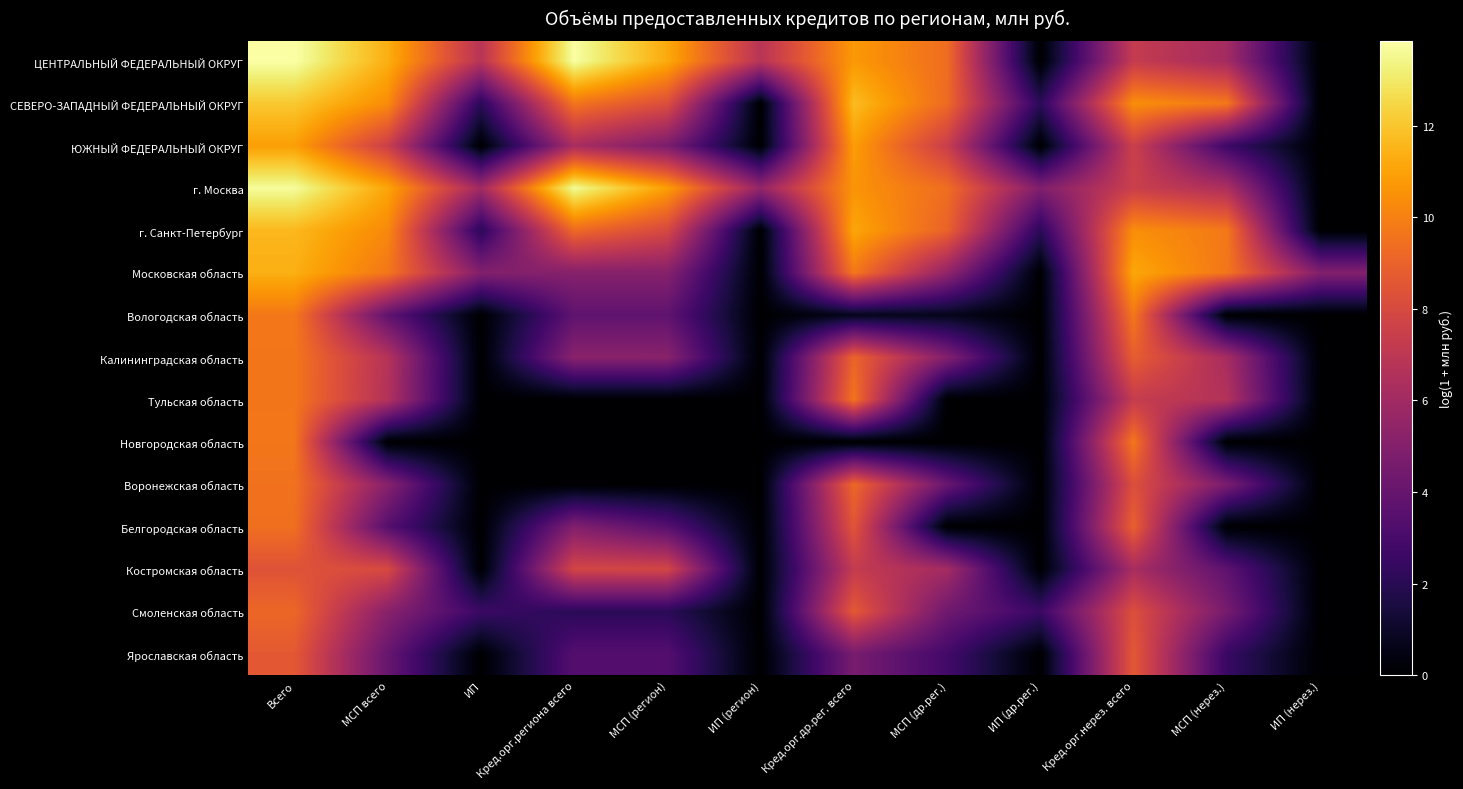

At Кред.орг.др.рег. всего, list the series in order from smallest to largest.

Новгородская область, Вологодская область, Ярославская область, Костромская область, Белгородская область, Смоленская область, Калининградская область, Воронежская область, Тульская область, Московская область, г. Москва, ЦЕНТРАЛЬНЫЙ ФЕДЕРАЛЬНЫЙ ОКРУГ, ЮЖНЫЙ ФЕДЕРАЛЬНЫЙ ОКРУГ, г. Санкт-Петербург, СЕВЕРО-ЗАПАДНЫЙ ФЕДЕРАЛЬНЫЙ ОКРУГ